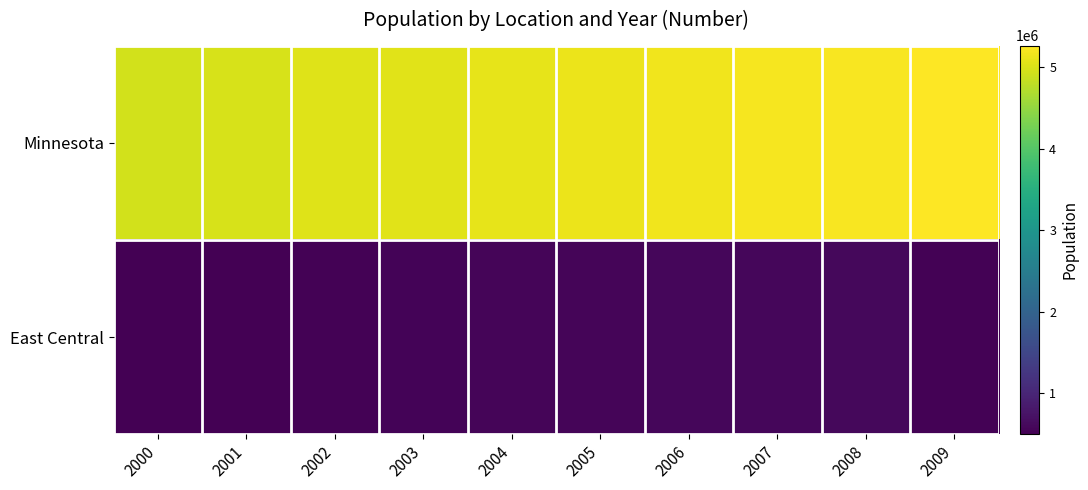

Reading right to left, extract all data points from this chart.

Minnesota: 2009=5266214	2008=5220393	2007=5197621	2006=5167101	2005=5126739	2004=5094304	2003=5059023	2002=5024570	2001=4985851	2000=4934275
East Central: 2009=519580	2008=587335	2007=581604	2006=575269	2005=563226	2004=551215	2003=538591	2002=523796	2001=507287	2000=493274